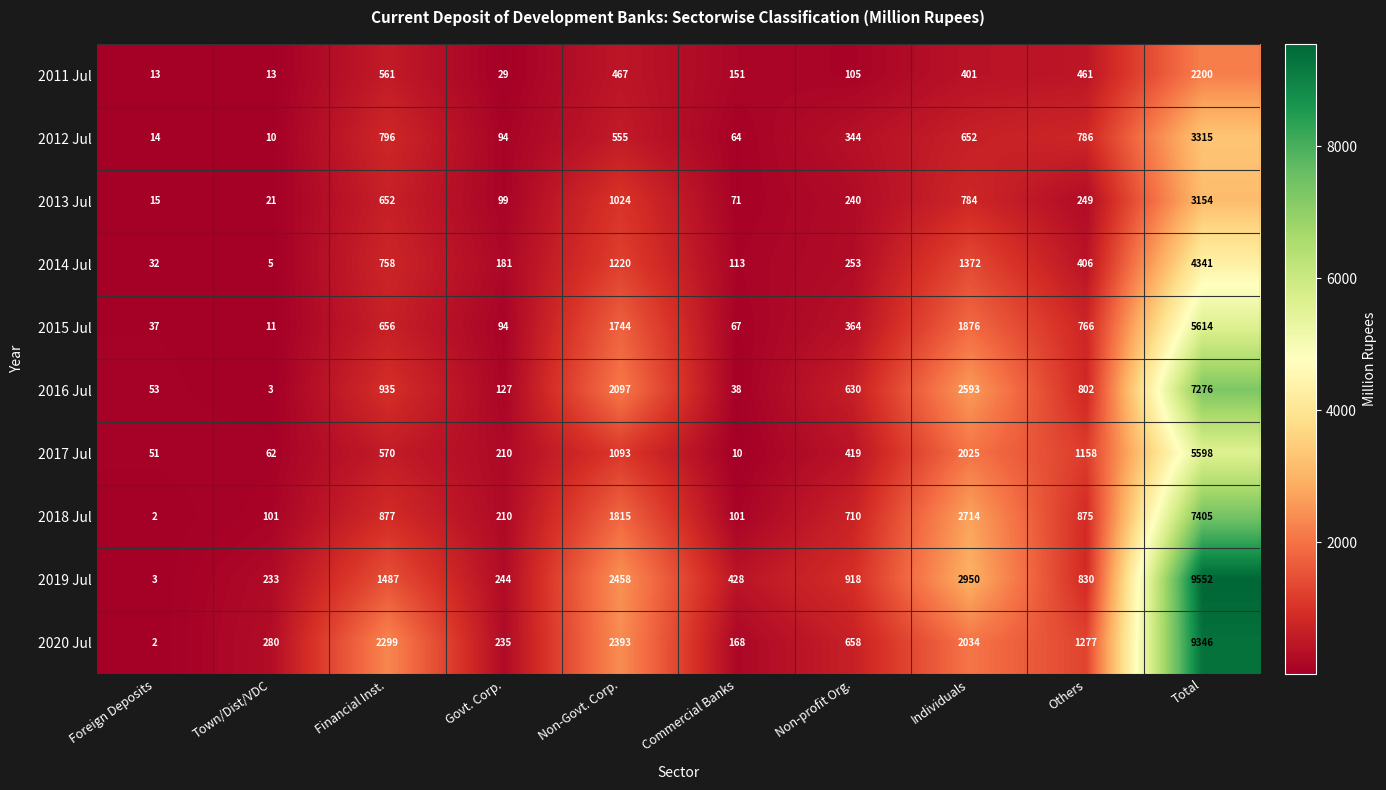

What is the difference between the 2014 Jul values at Govt. Corp. and Financial Inst.?

577